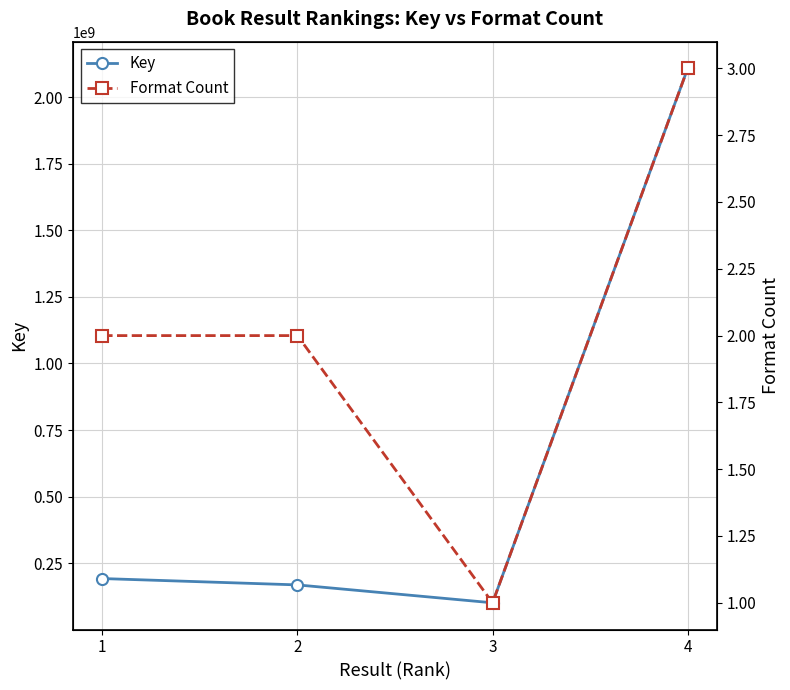

In Key, how many points are lower than both neighbors (excluding endpoints)?

1